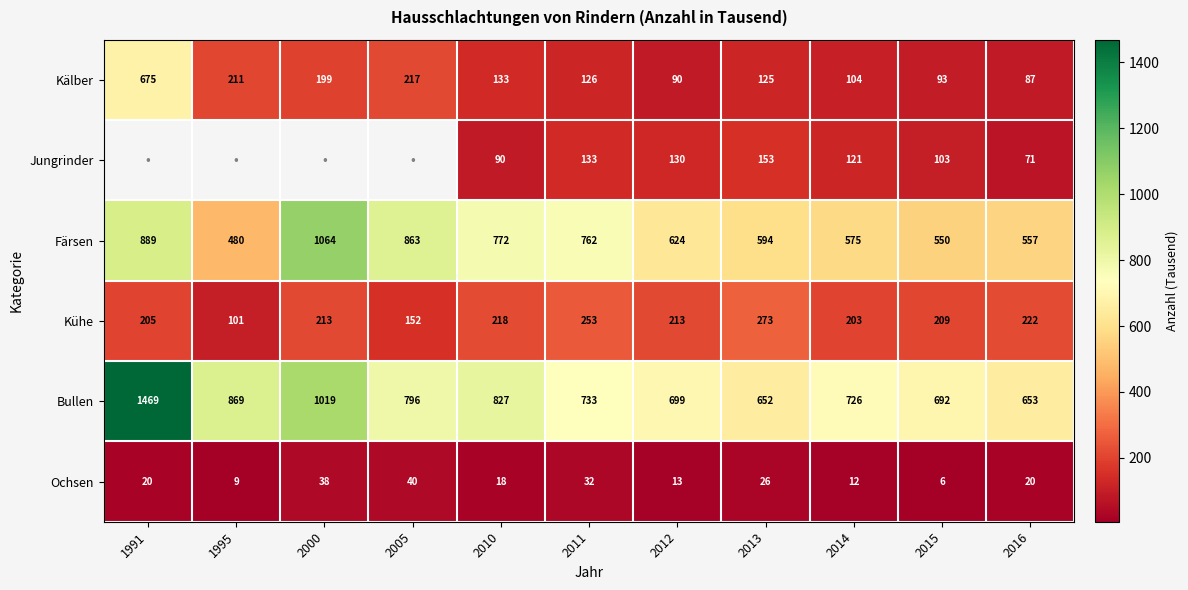

Is it true that Ochsen equals 28.2 at 1991?

False